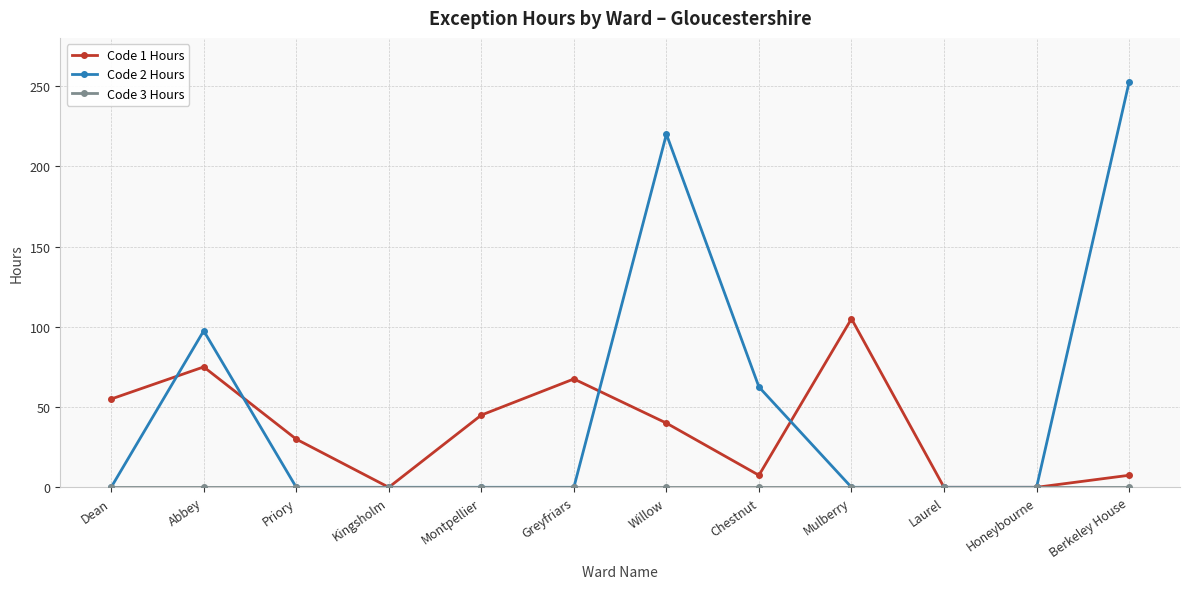

Which category has the highest value in the Code 1 Hours series?

Mulberry